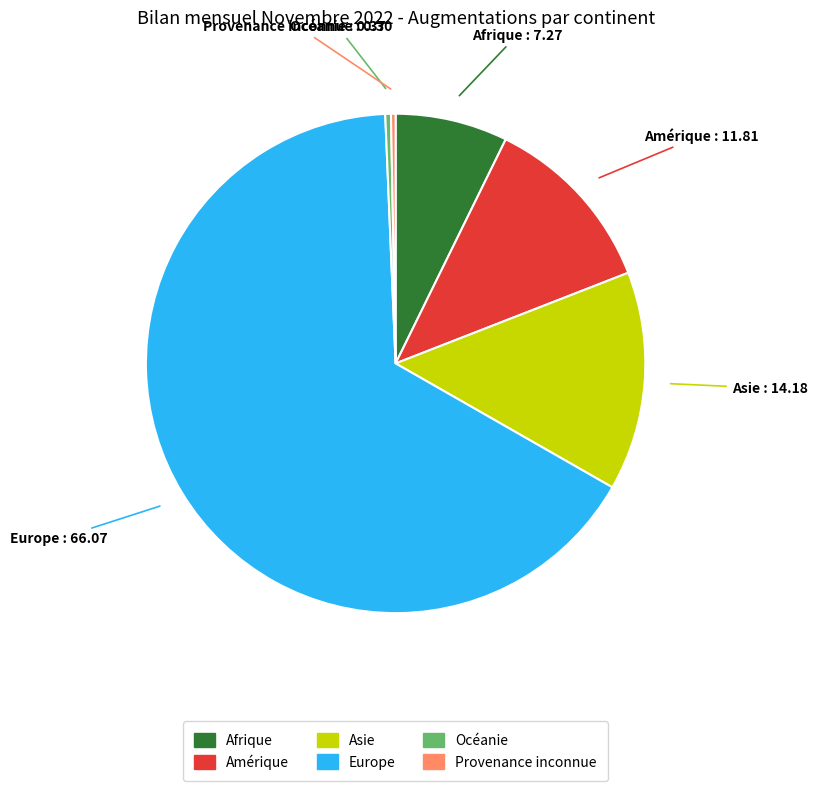

Approximately how many times larger is the value at Afrique compared to Asie?

0.5